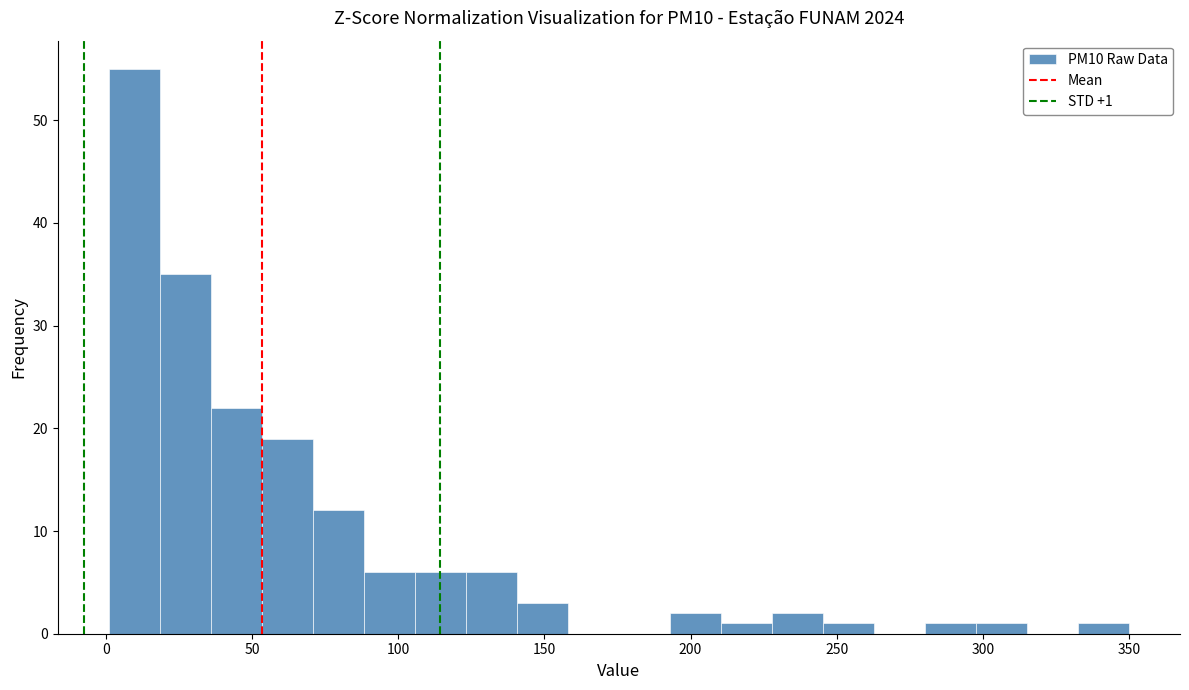

Around what value on the x-axis is the tallest bar? Give the approximate position of its centre, as read against the axis.

10